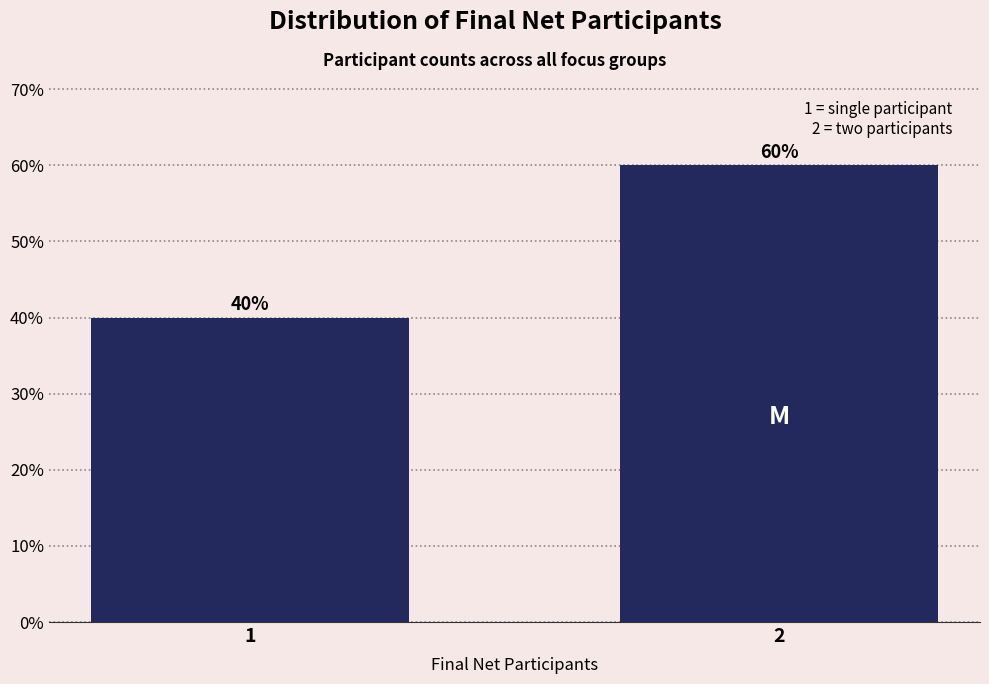

Reading left to right, list all the values displayed in this chart.

40	60